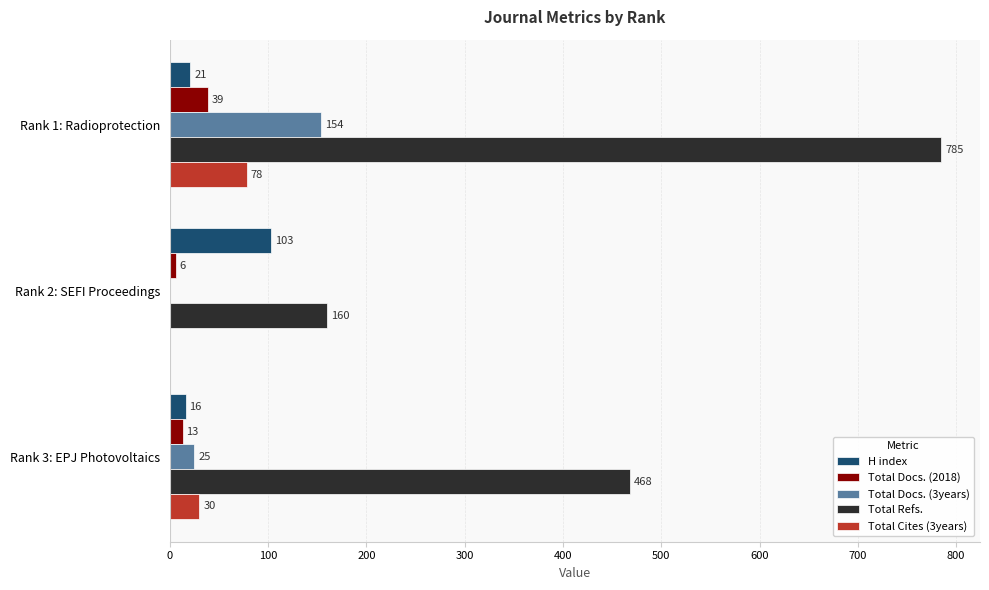

What is the sum of all H index values?

140